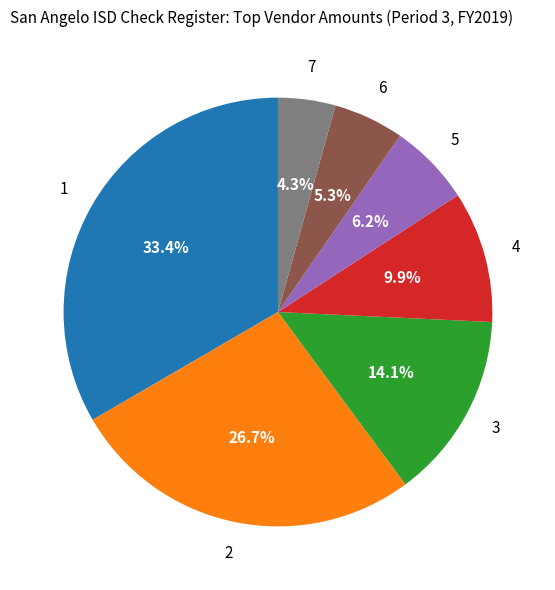

How many segments does this pie chart have?

7